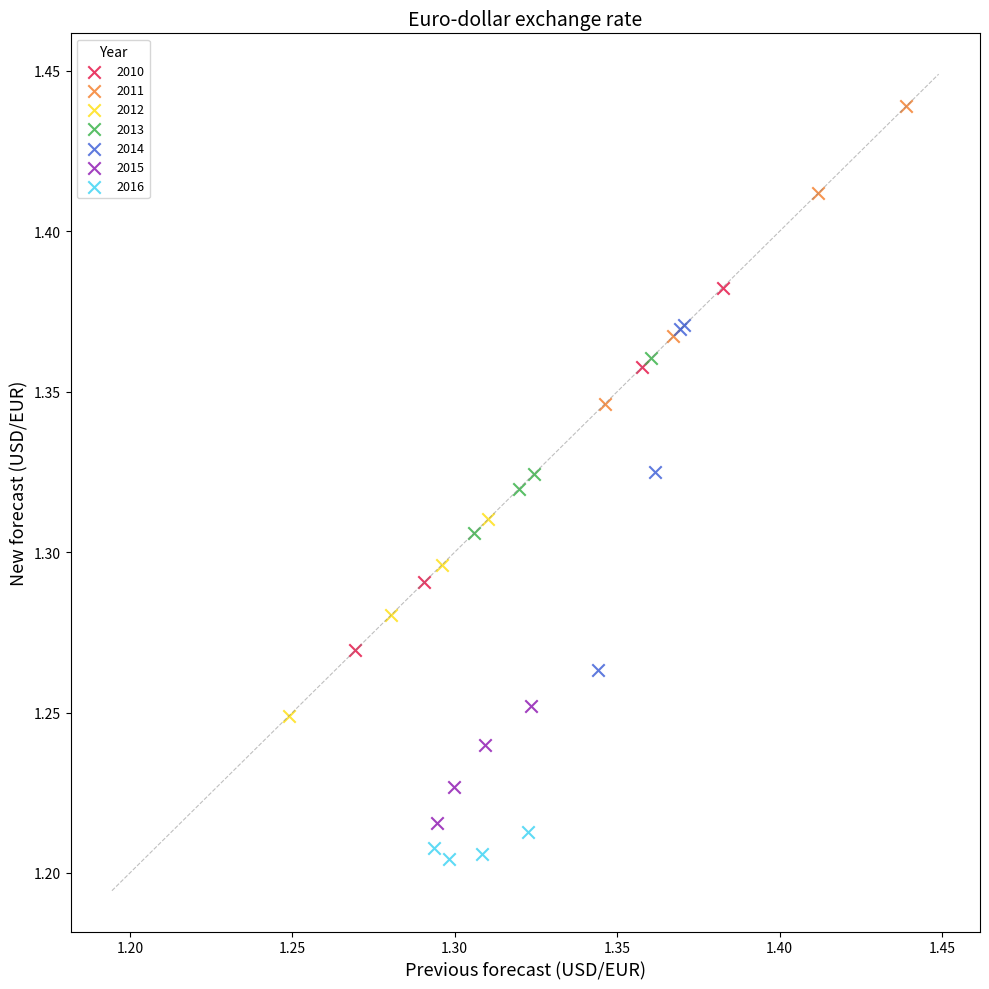

Which series reaches the maximum Y coordinate?

2011